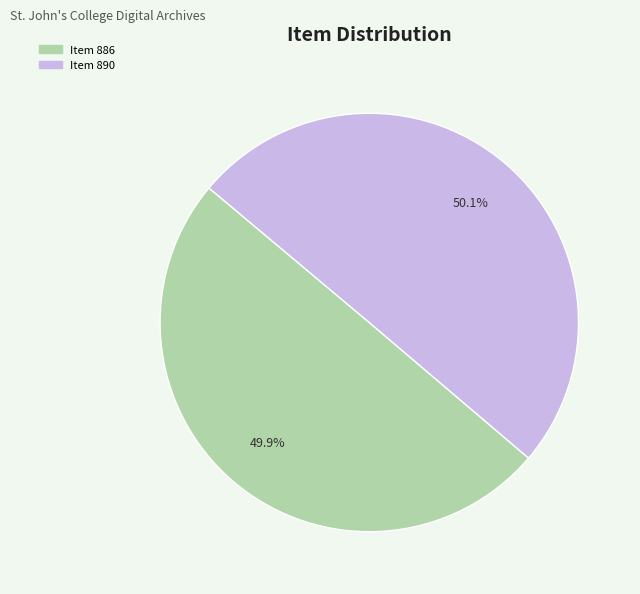

Is there a majority slice in this chart?

Yes